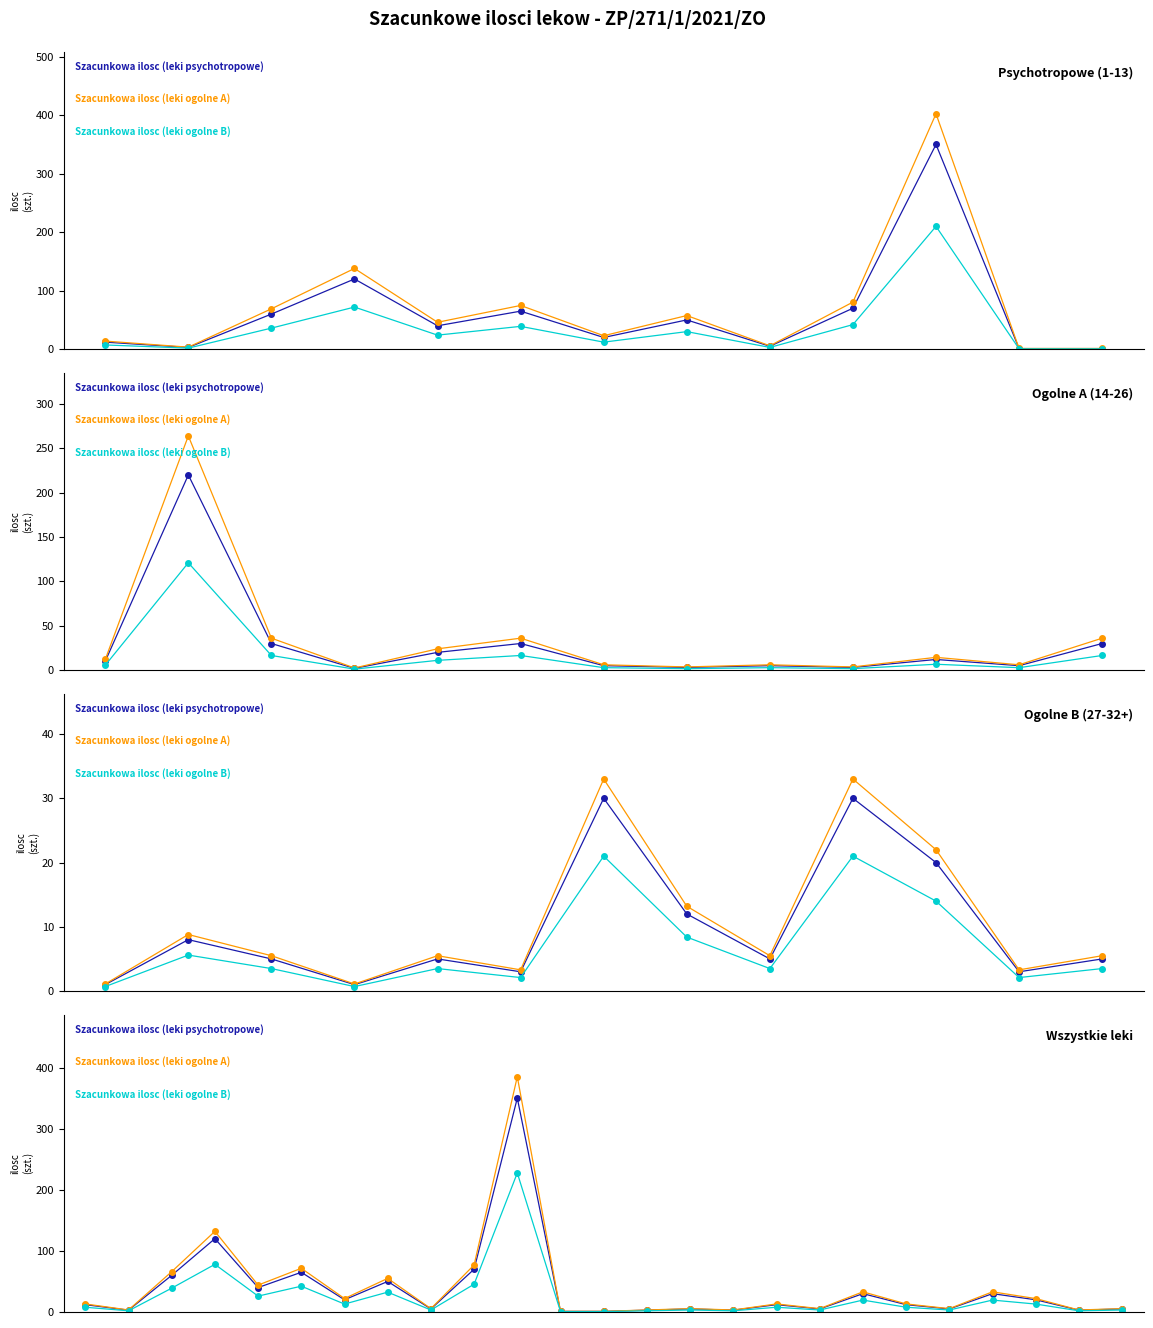

Which series changed the most between 1 and 20?

Szacunkowa ilosc (leki ogolne A)